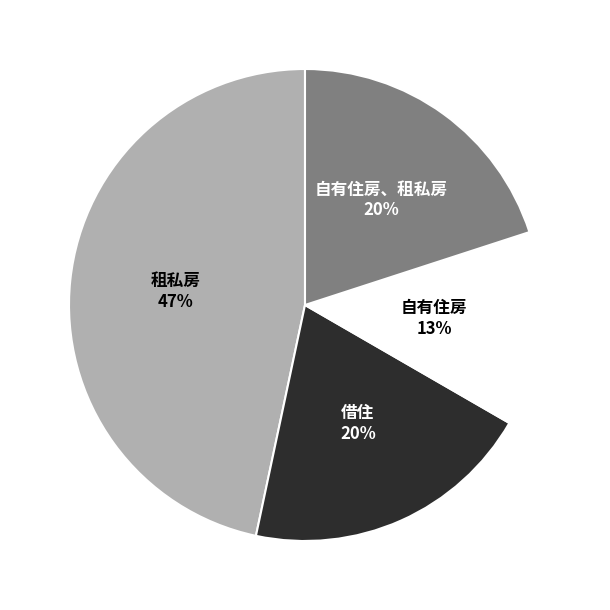

Is there any slice that represents more than half of the pie?

No